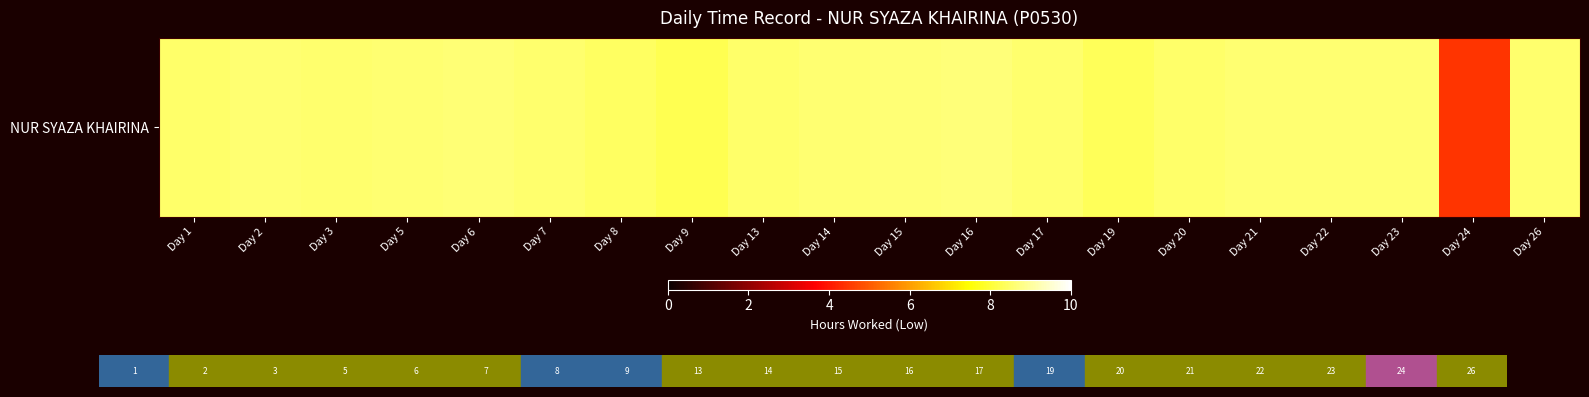

What is the difference between the maximum and minimum values?

4.2